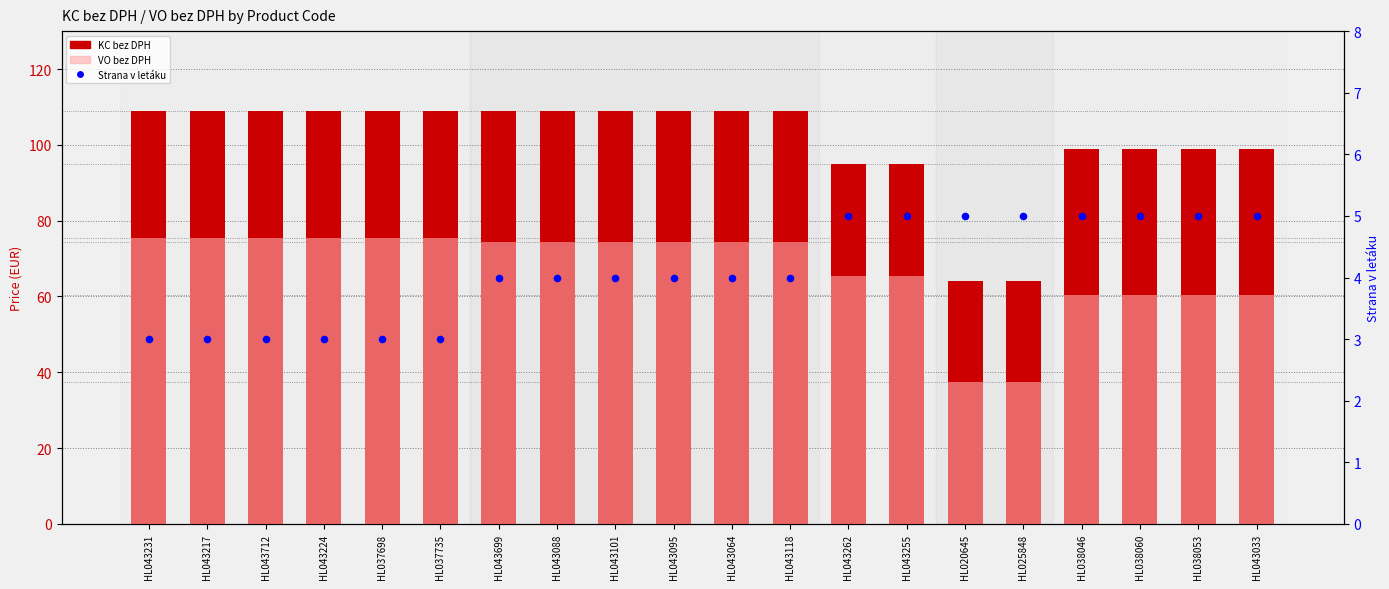

At which category is the sum across all series the highest?

HL043231